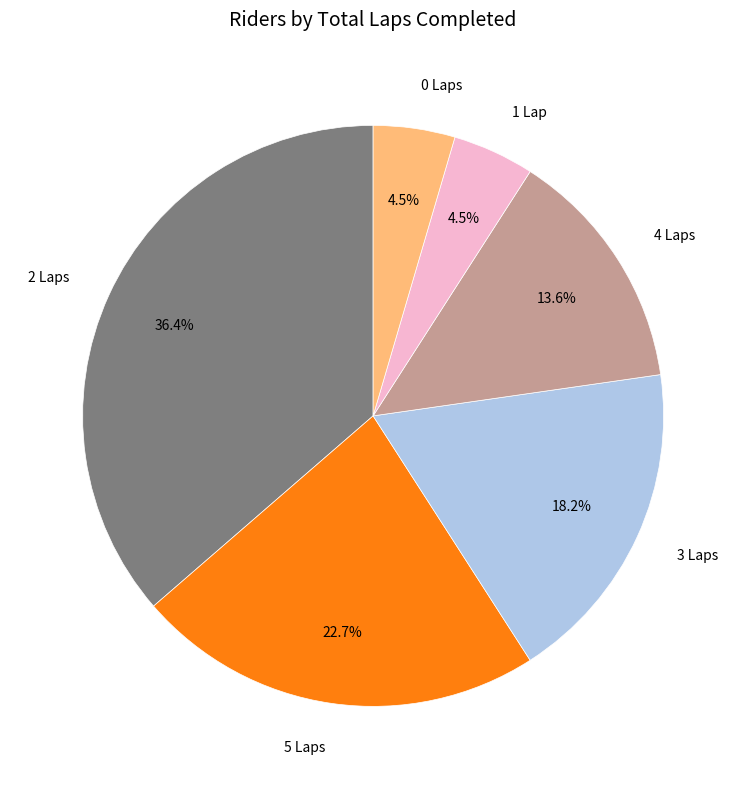

Between 5 Laps and 2 Laps, which is larger?

2 Laps